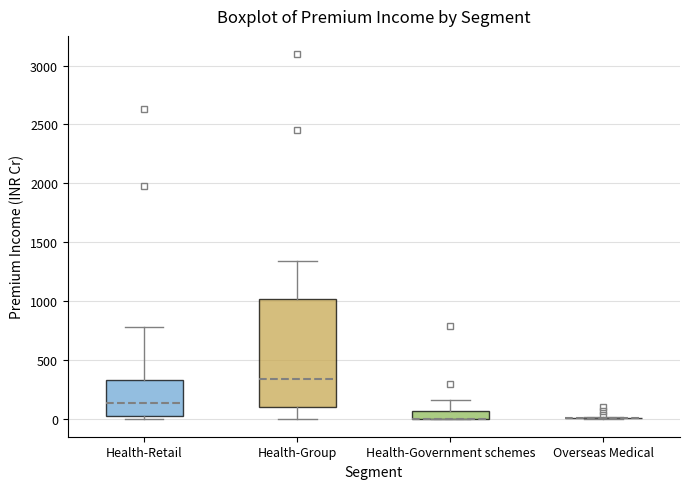

Where does the upper whisker of the box for Health-Government schemes end on the y-axis? The values are not printed on the chart, so give them approximately, as read against the axis.

150